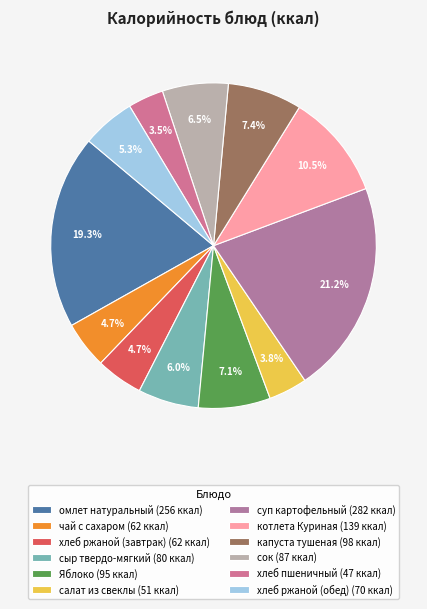

What percentage is the сок slice, to the nearest percent?

7%